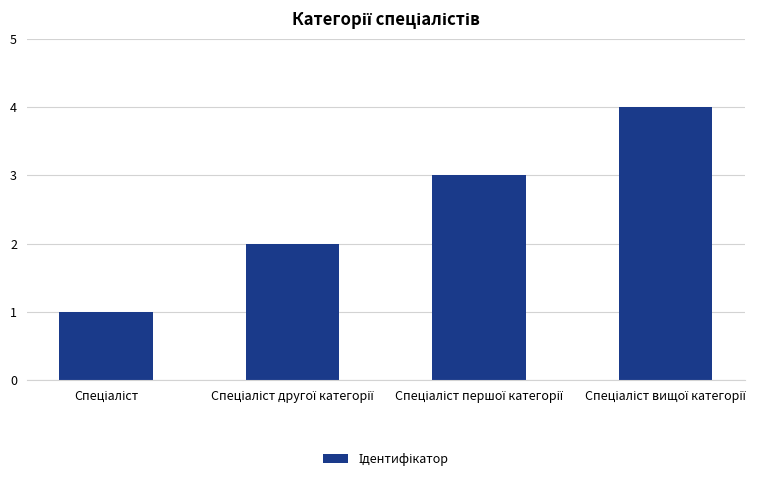

How many data points does each series have?

4